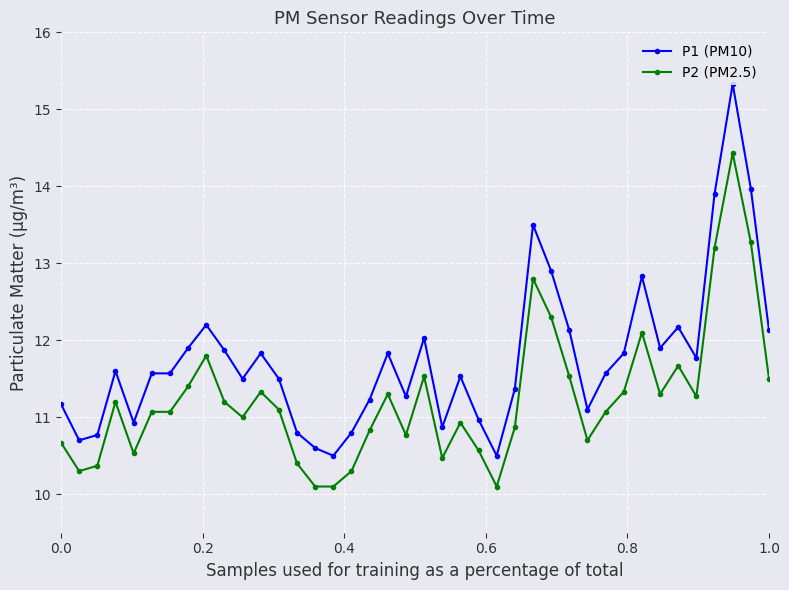

True or false: P2 (PM2.5) has more than 1 points higher than both neighbors.

True